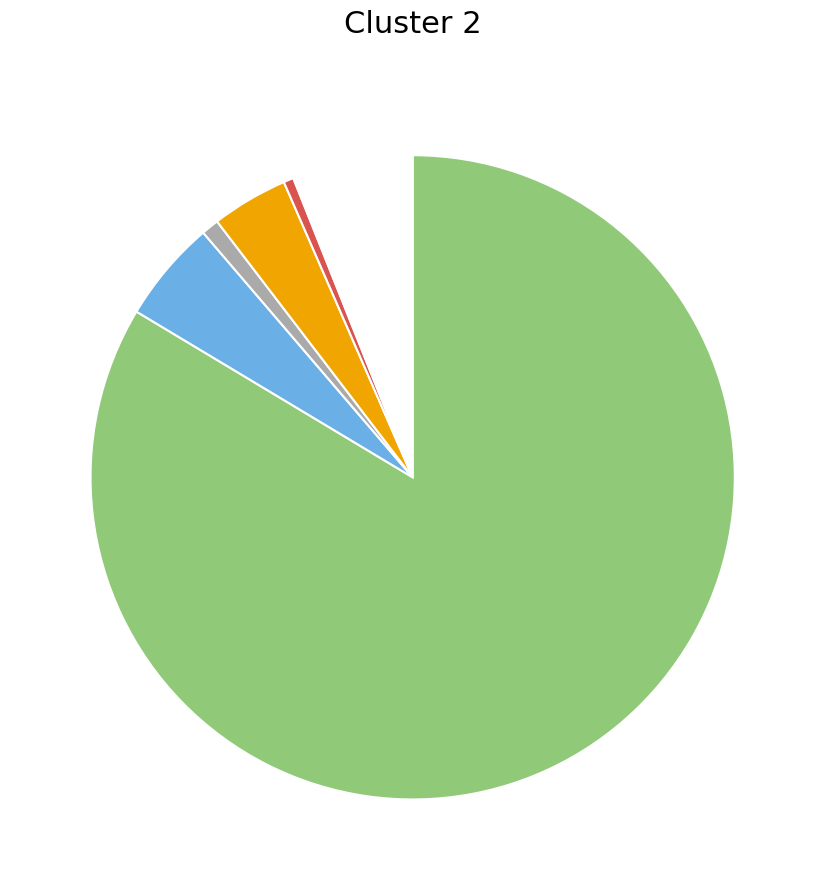

Is there a majority slice in this chart?

Yes